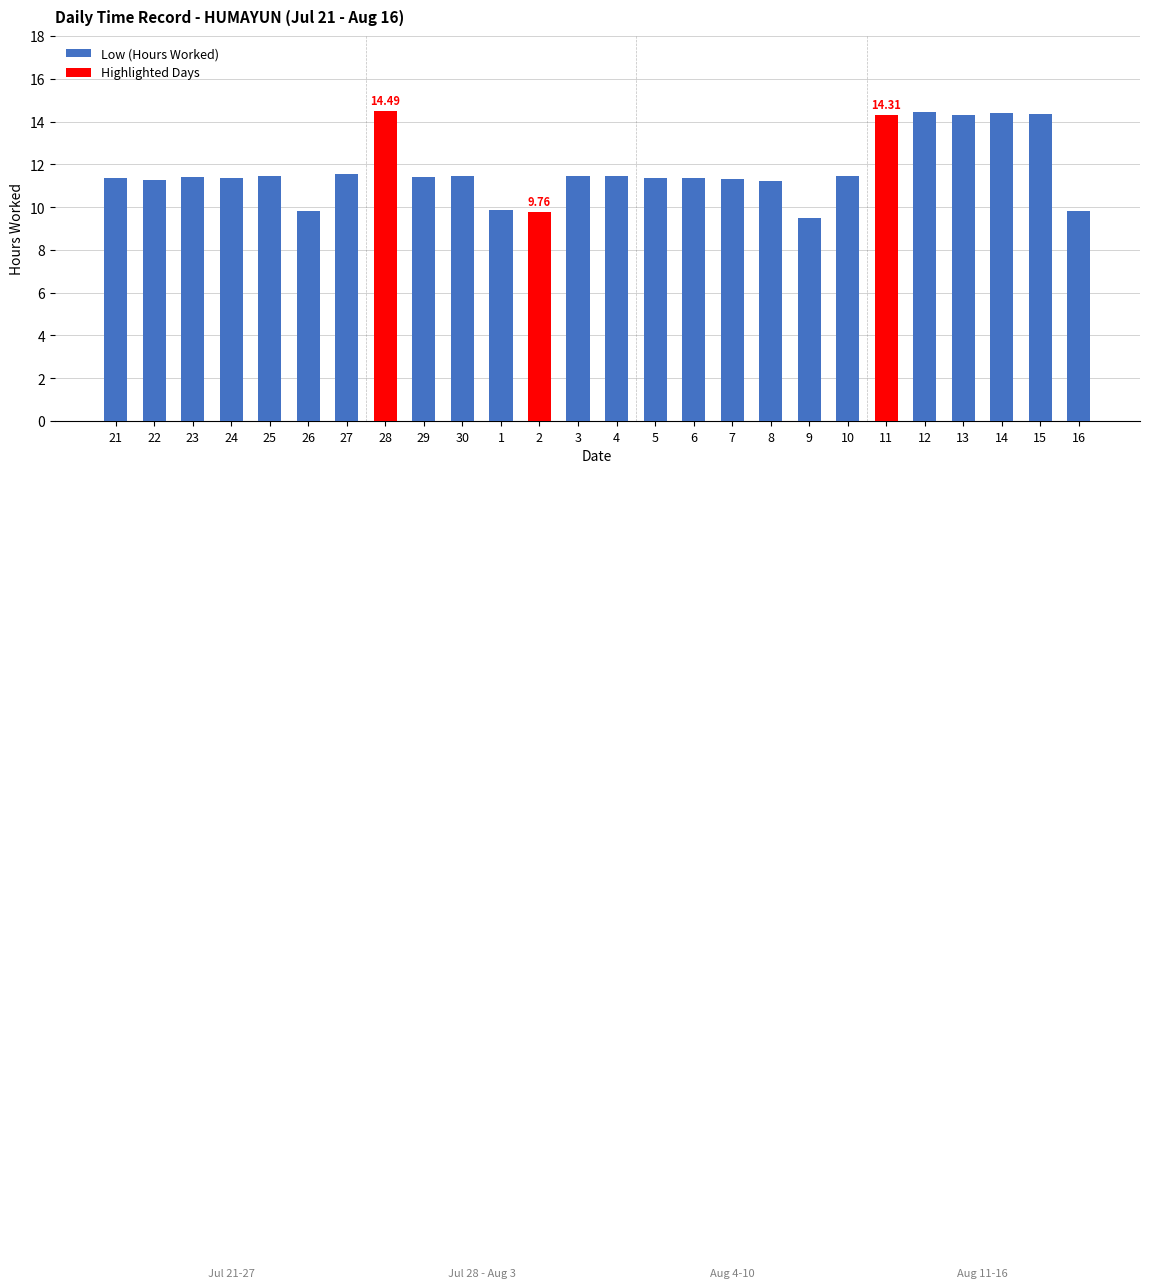

What is the difference between the second highest and minimum values?

5.0